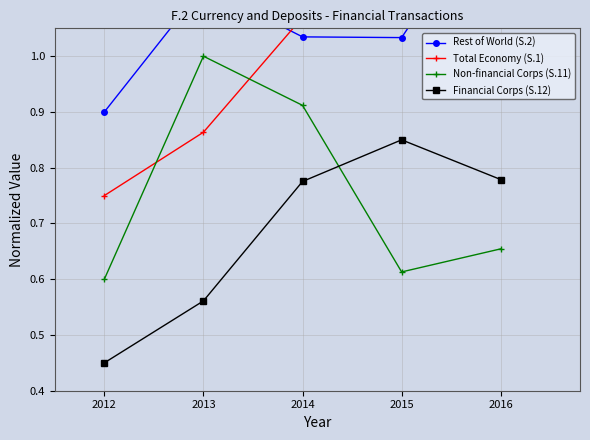

True or false: Financial Corps (S.12) has a value of 1.4 at 2015.

False